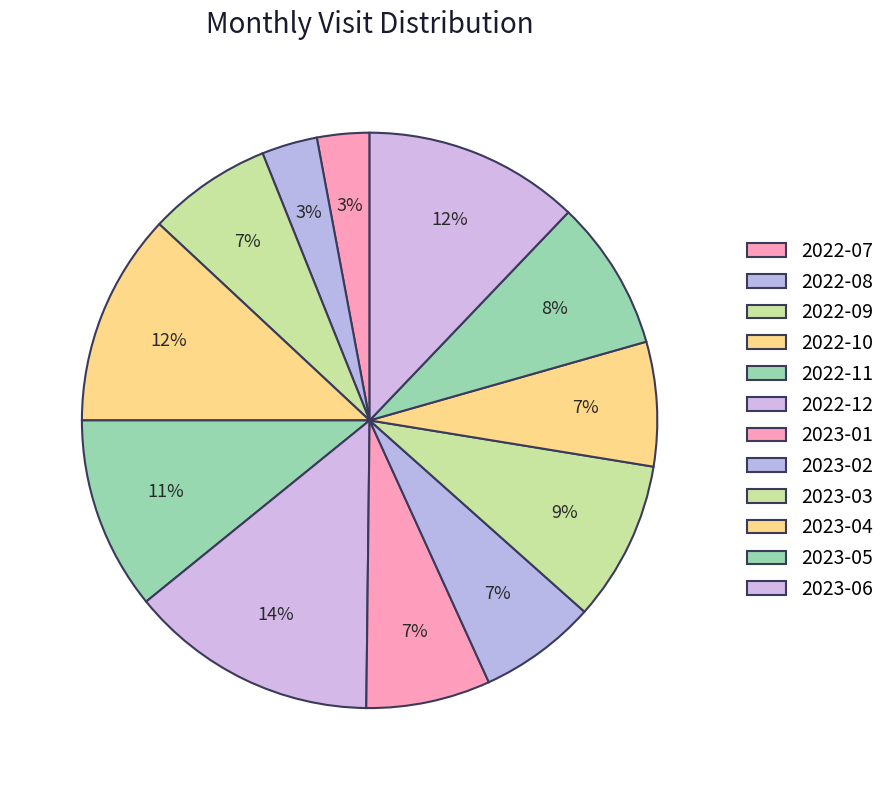

Is it true that 2022-10 is 12% of the pie?

True